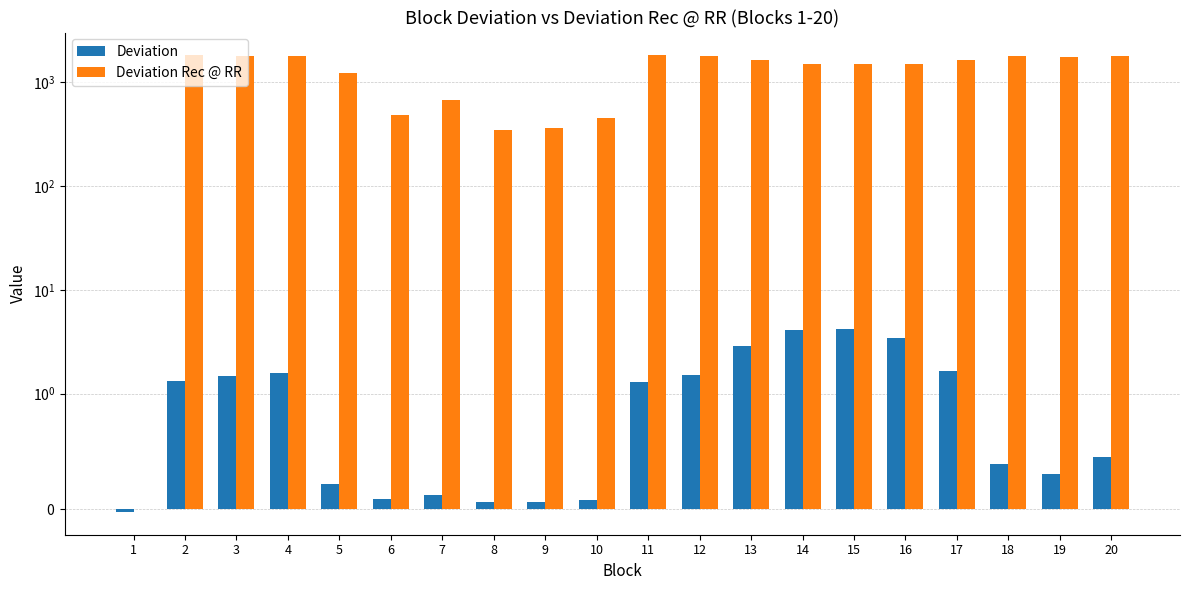

What is the sum of the Deviation values at 18 and 2?

1.7